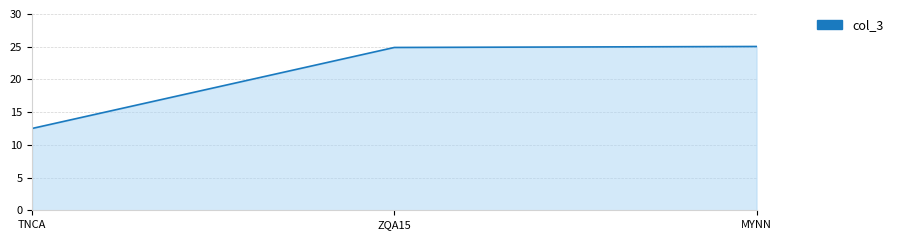

Does the chart have visible grid lines?

Yes